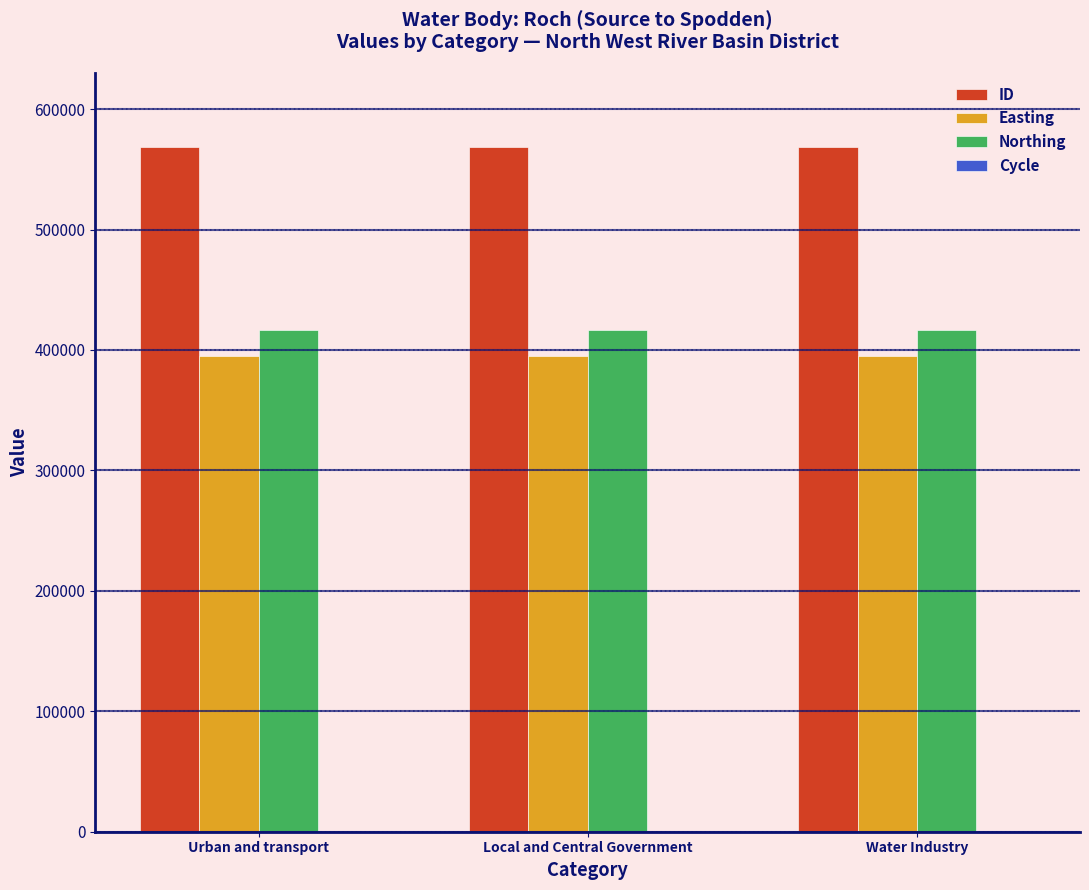

Read the Northing value at Urban and transport.

416842